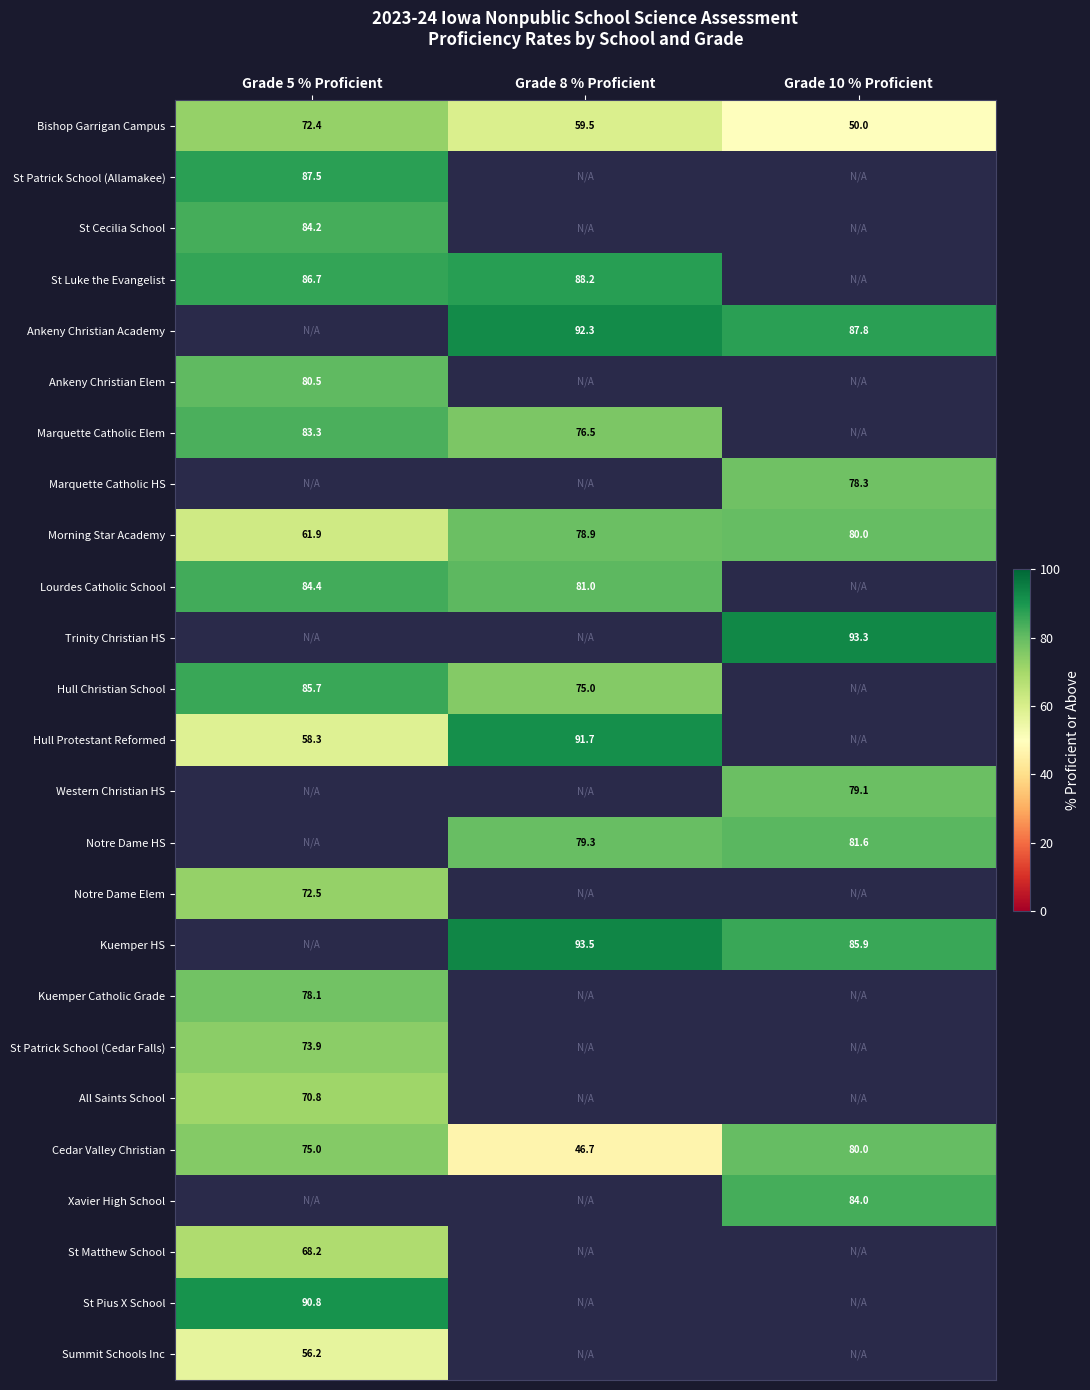

How many distinct data groups are displayed?

25